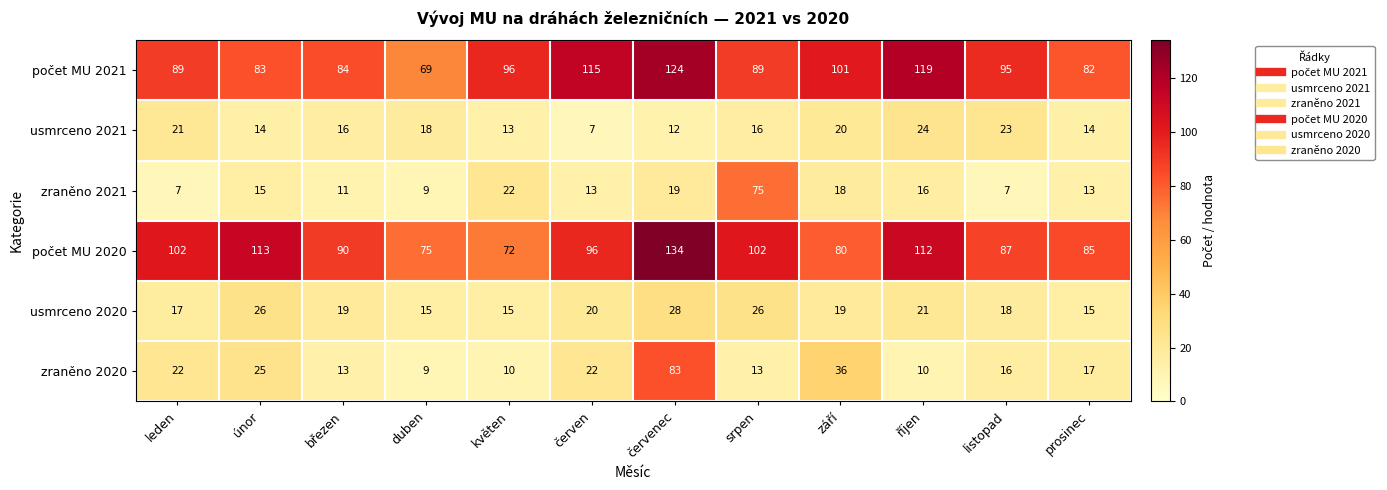

What is the maximum value shown in the chart?

134